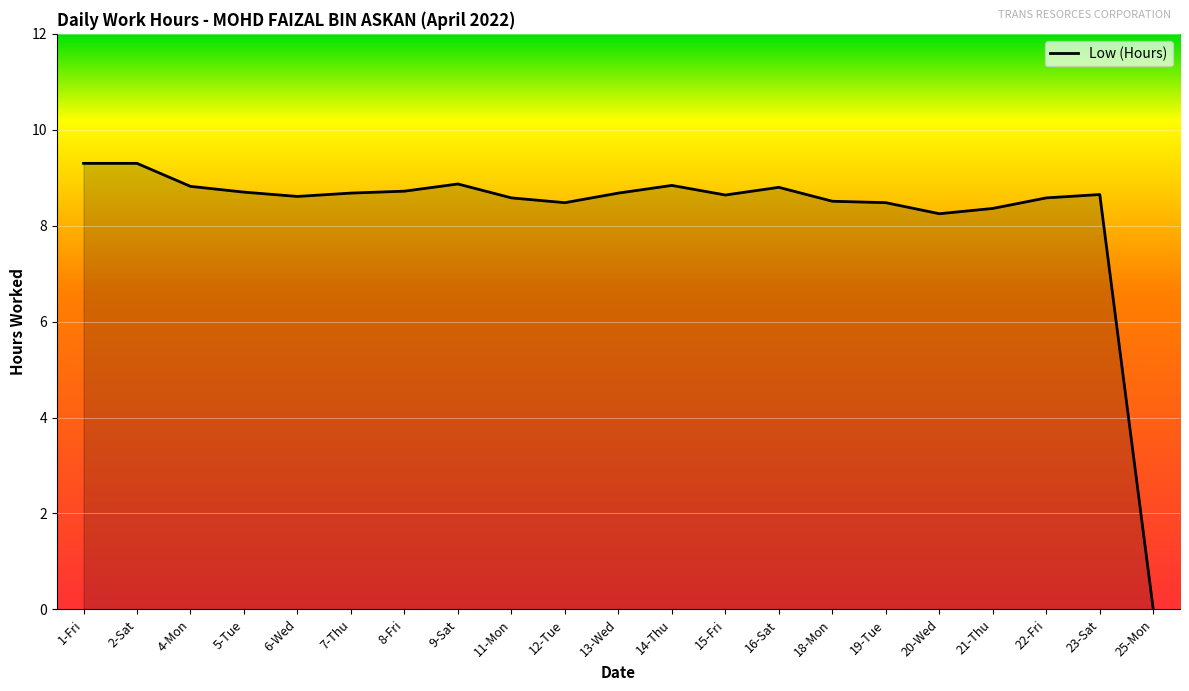

What is the average value?

8.3